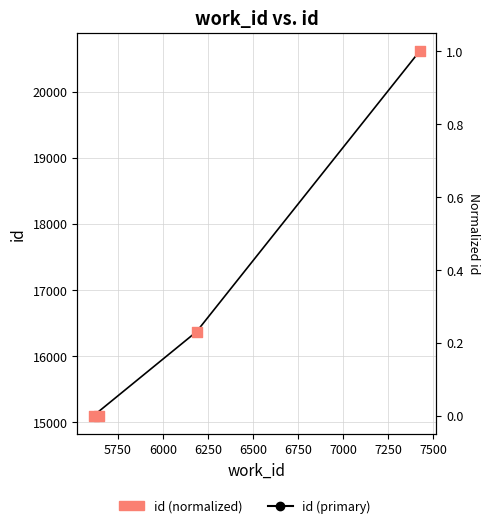

Which series reaches the maximum Y coordinate?

id (primary)